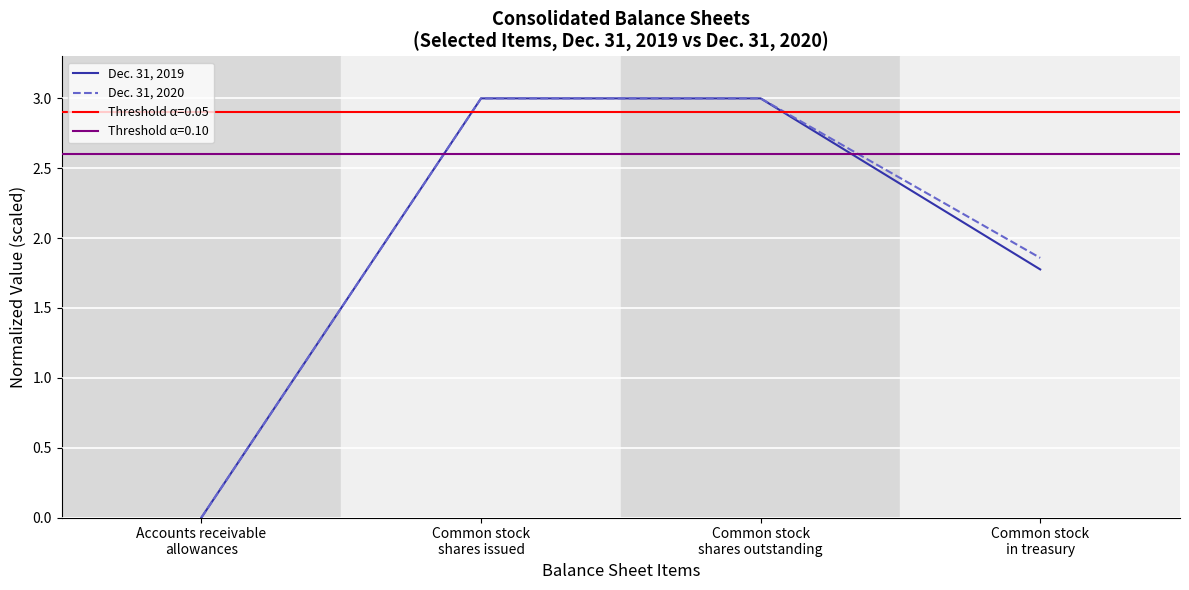

Which has a higher value, Common stock
shares outstanding or Common stock
shares issued?

Common stock
shares outstanding